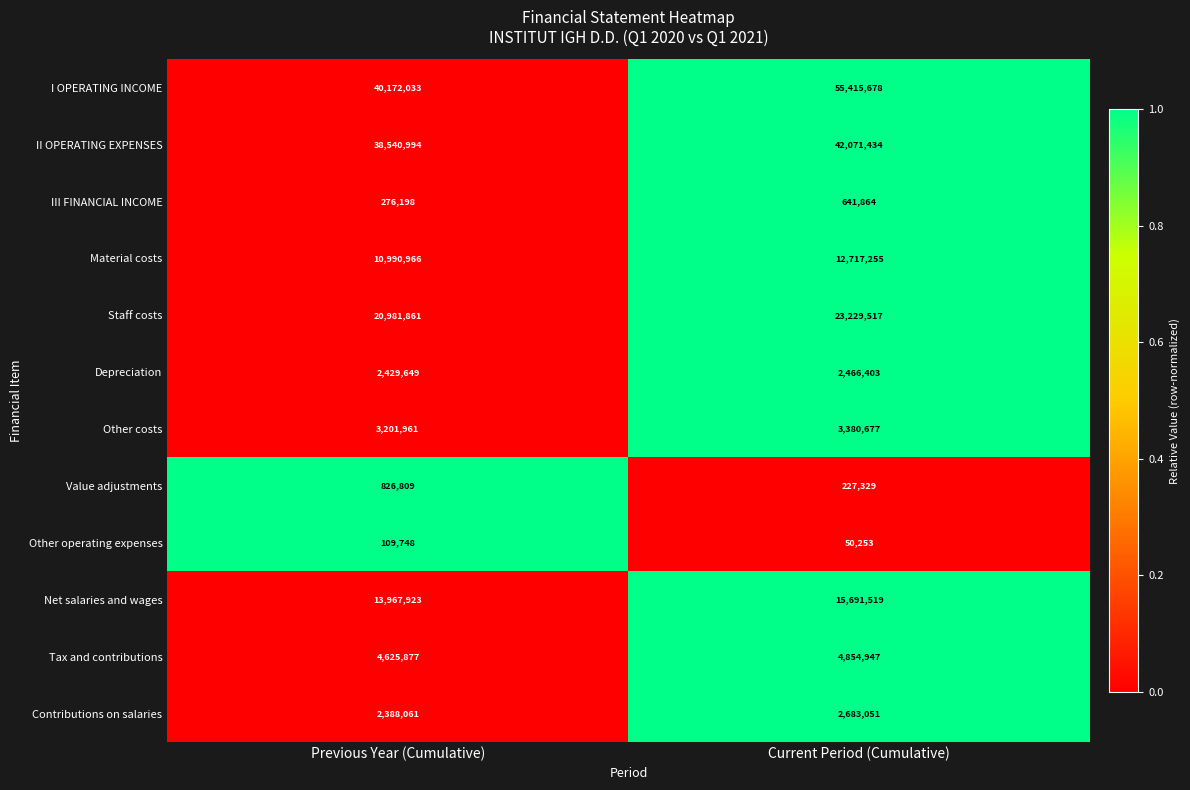

Between Previous Year (Cumulative) and Current Period (Cumulative), which series saw the biggest shift?

I OPERATING INCOME